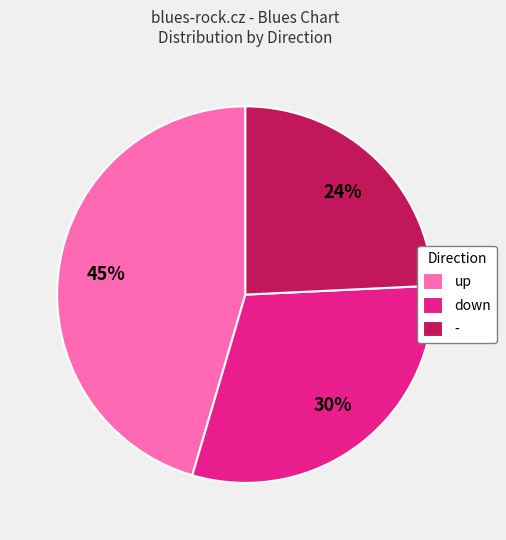

Combined, do down and up account for over 50%?

Yes